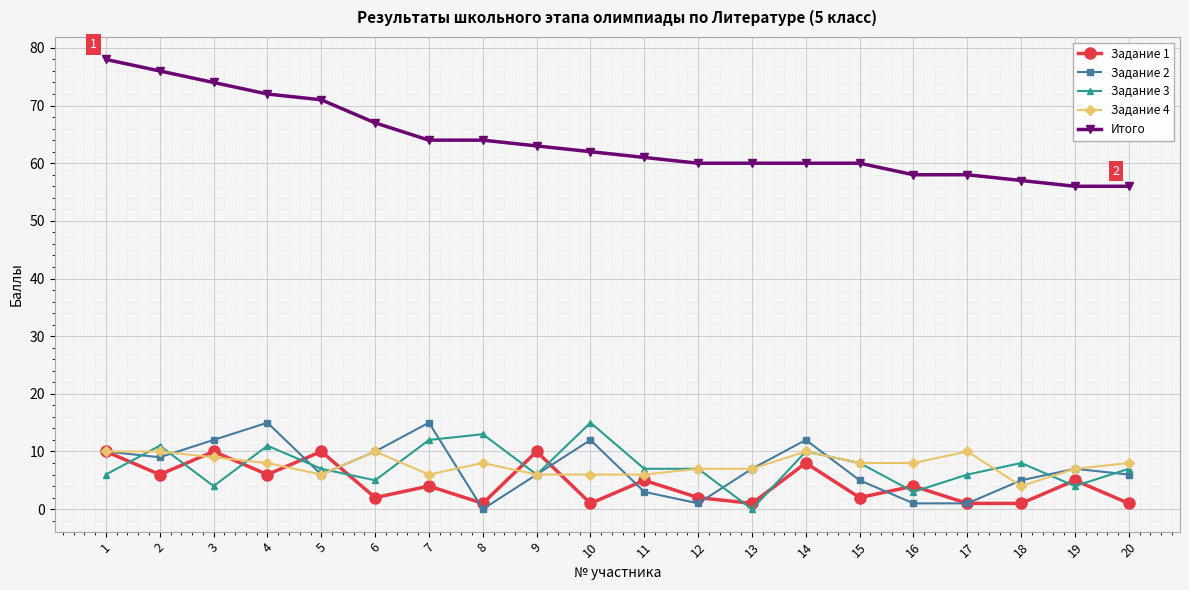

What are all the series names shown in the legend?

Задание 1, Задание 2, Задание 3, Задание 4, Итого